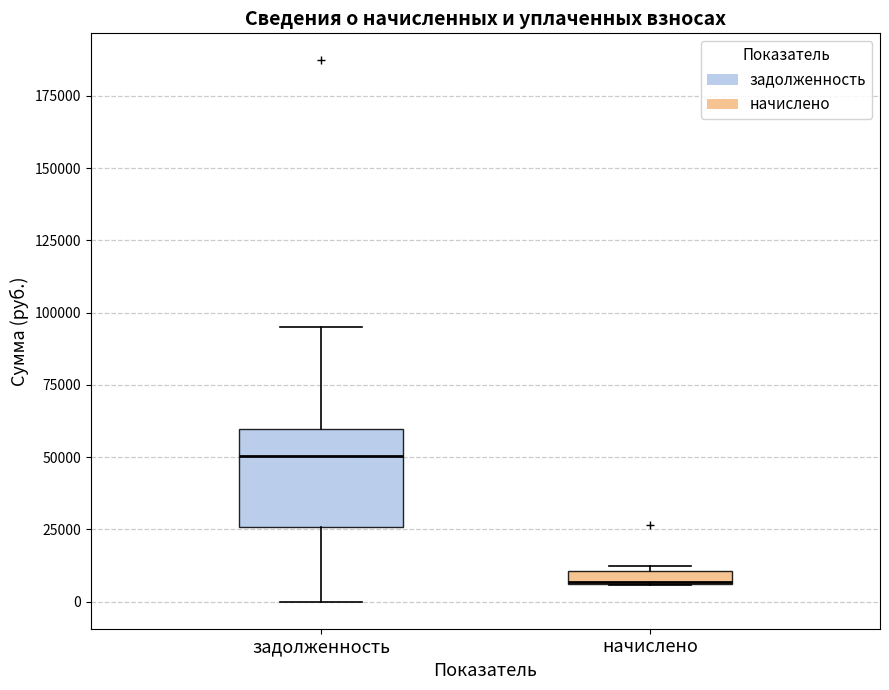

Where does the lower whisker of the box for задолженность end on the y-axis? The values are not printed on the chart, so give them approximately, as read against the axis.

0